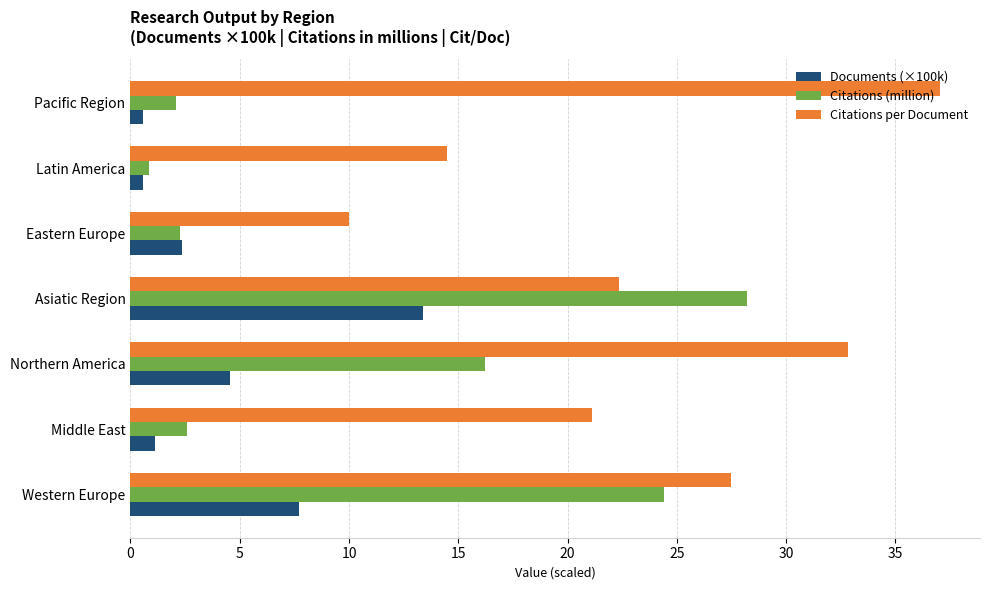

At which label is Citations per Document closest to 23?

Asiatic Region